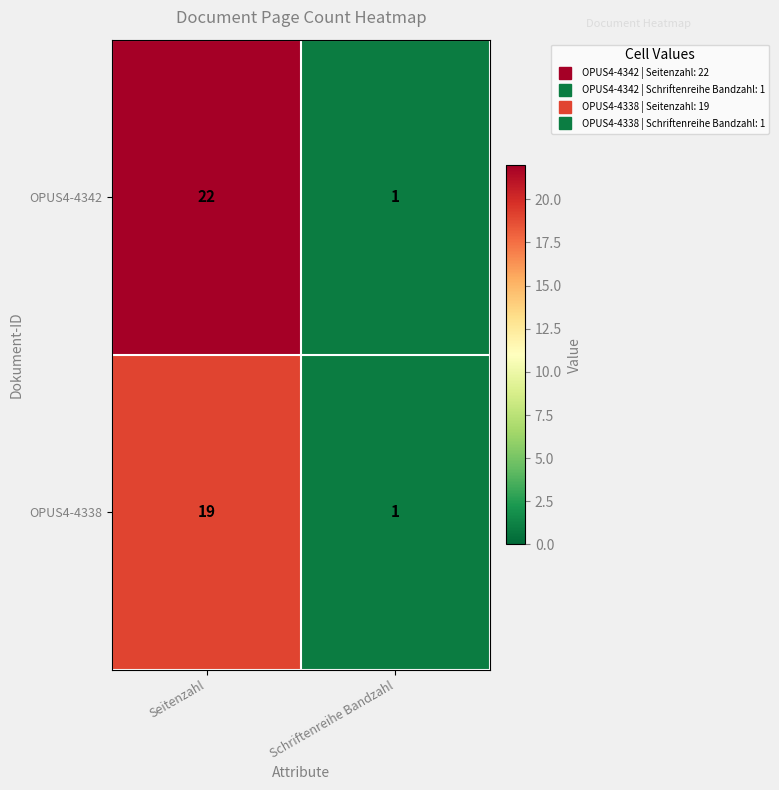

Reading left to right, list all the values displayed in this chart.

OPUS4-4342: Seitenzahl=22	Schriftenreihe Bandzahl=1
OPUS4-4338: Seitenzahl=19	Schriftenreihe Bandzahl=1